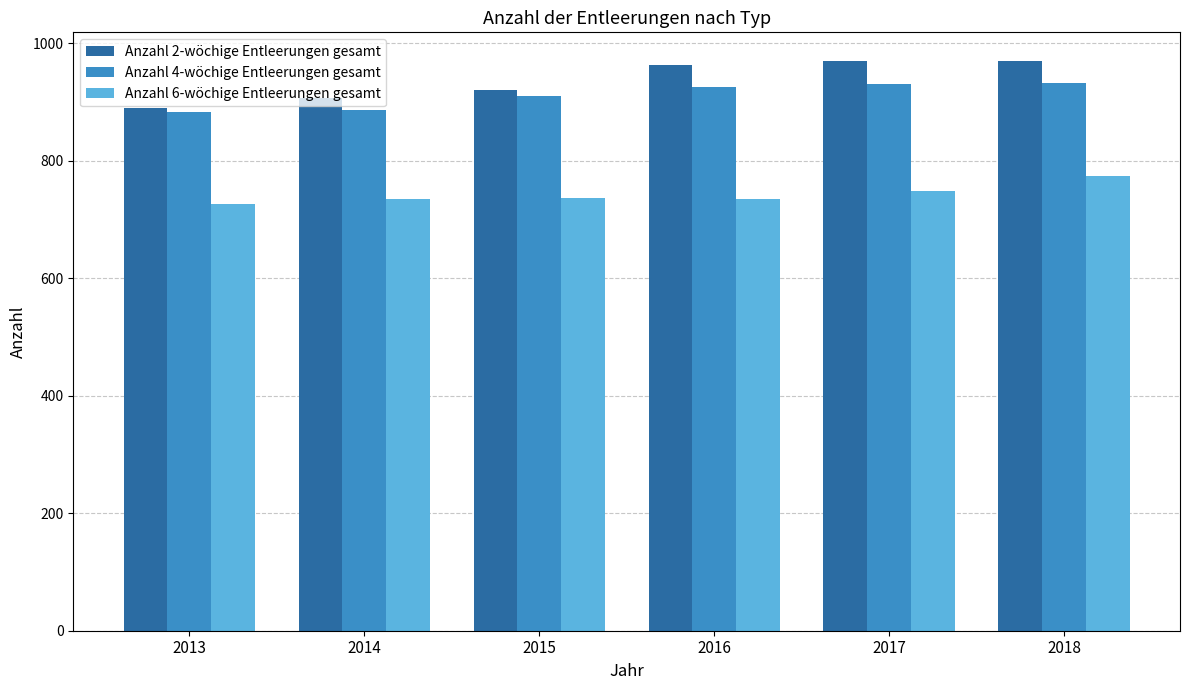

What is the spread (max minus min) of values at 2018?

196